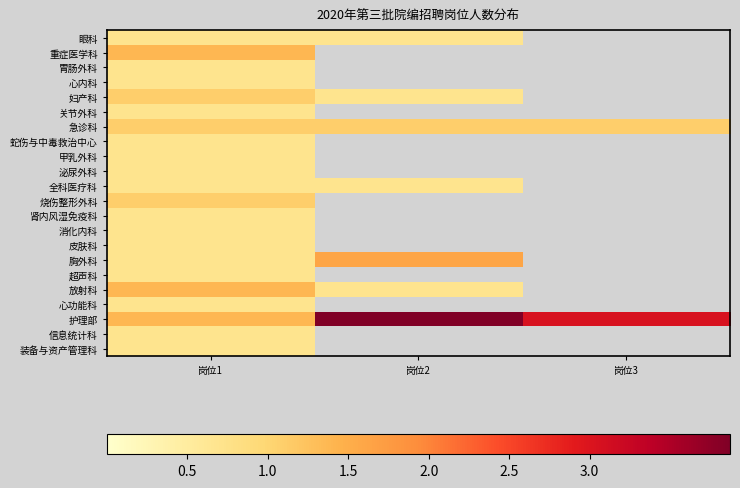

Between 岗位3 and 岗位2, which is larger?

岗位2